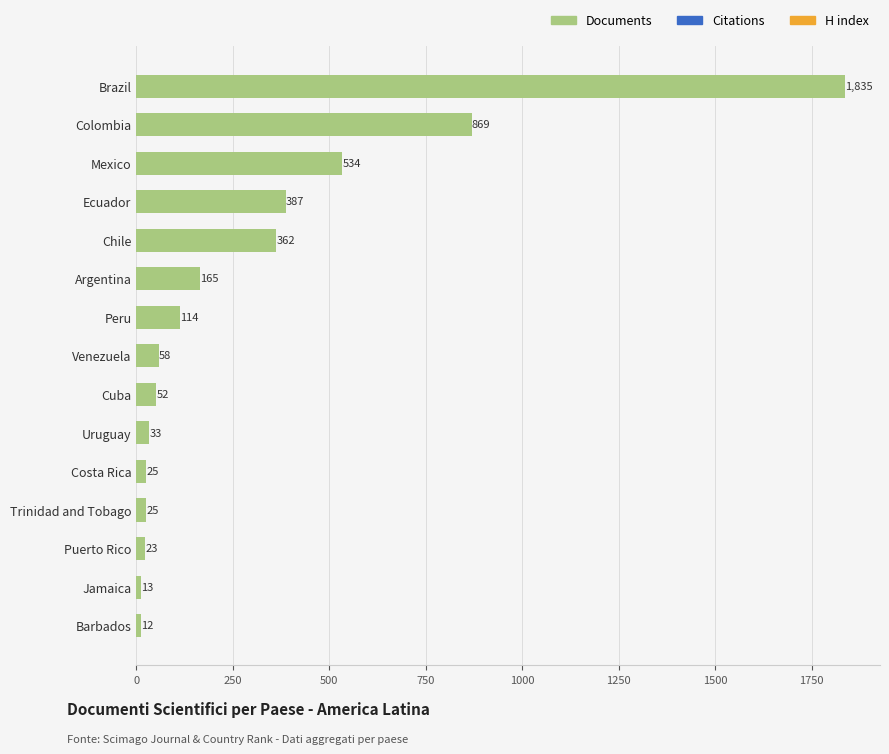

How many data points are less than 58?

7